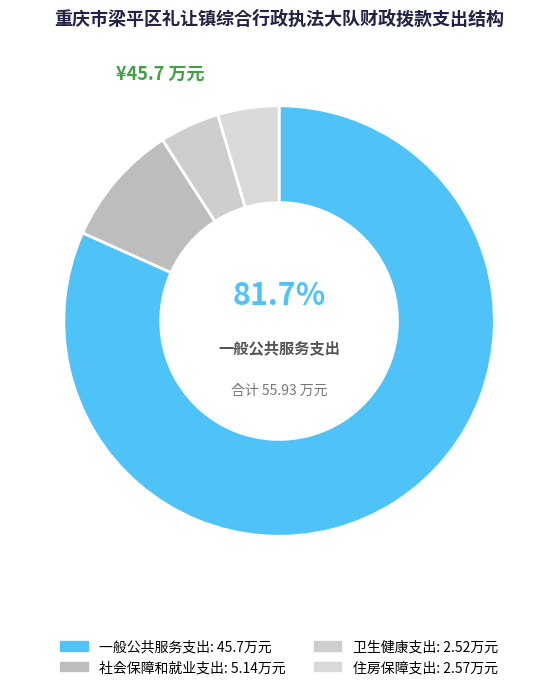

How many segments does this pie chart have?

4